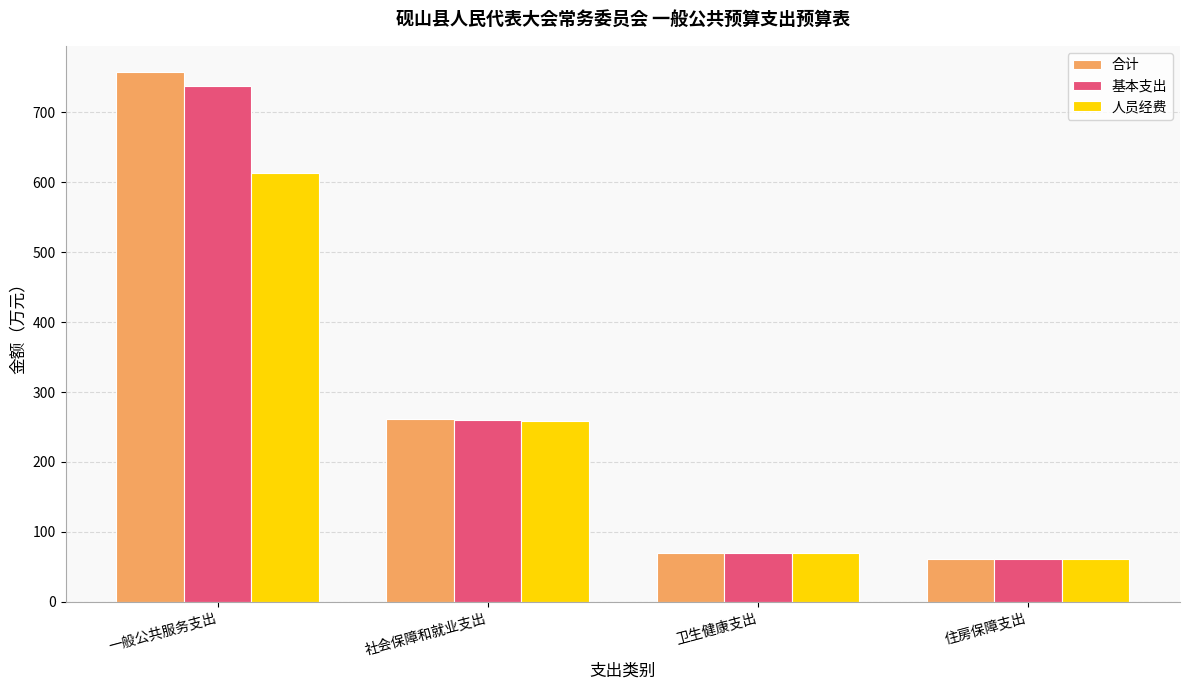

At which category is the sum across all series the highest?

一般公共服务支出